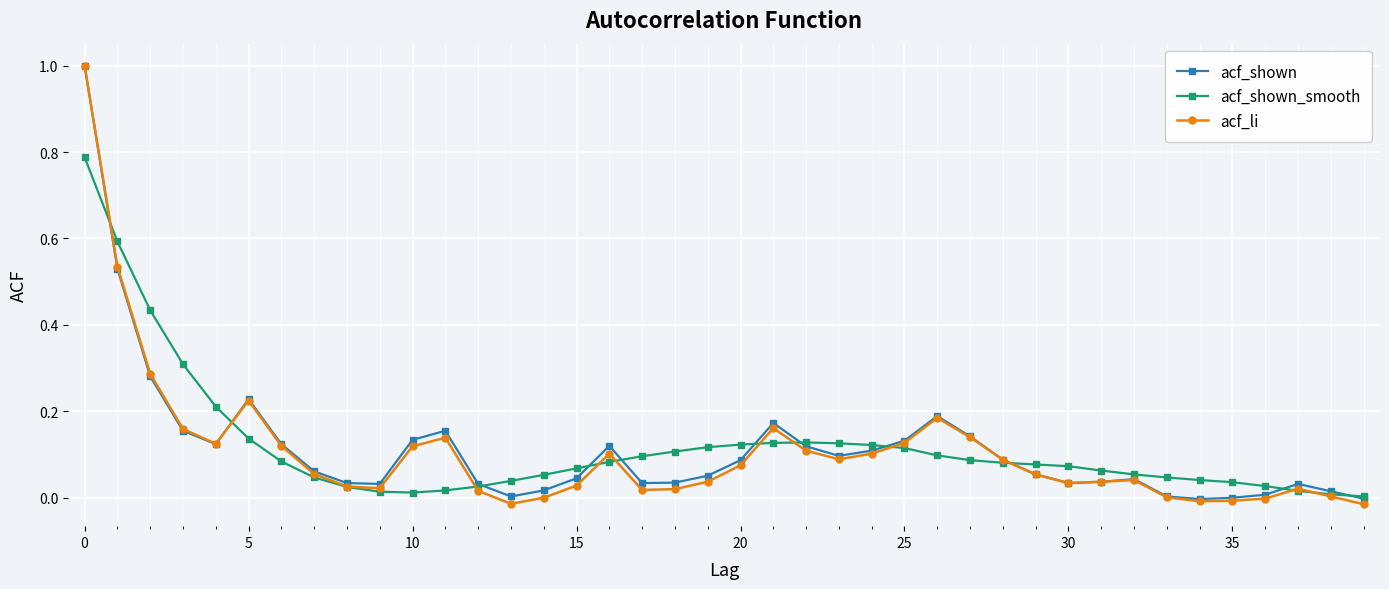

Which series has the widest spread of values?

acf_li